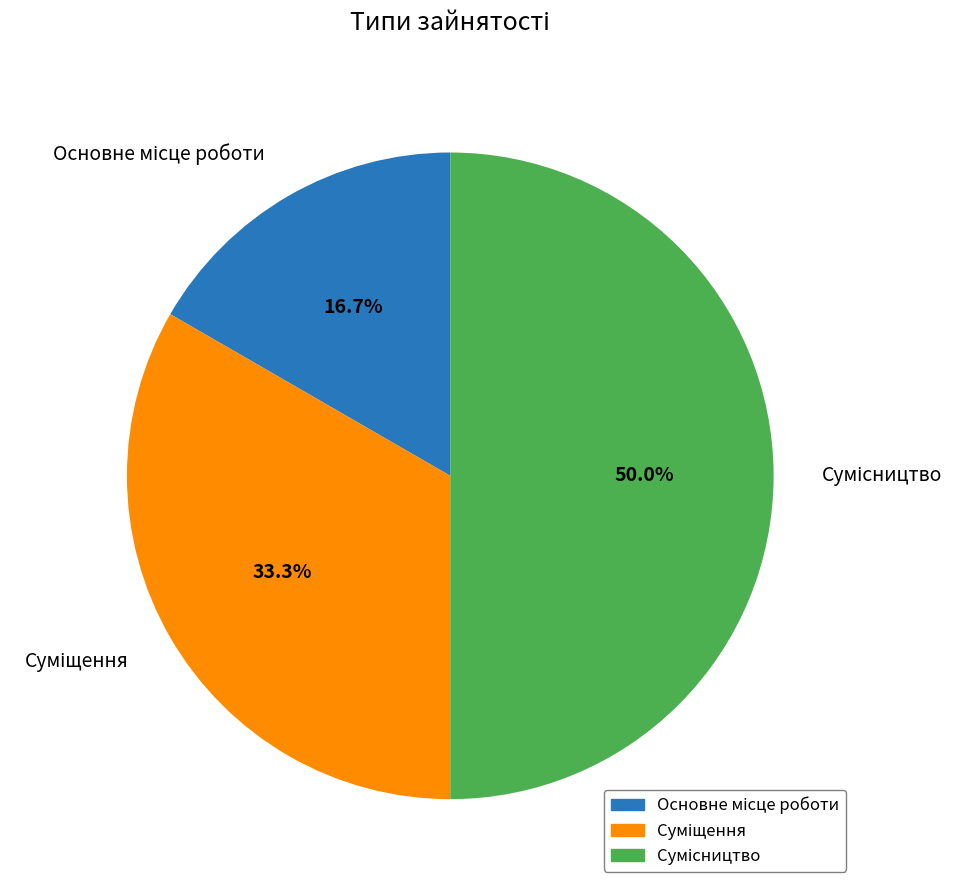

How many segments does this pie chart have?

3